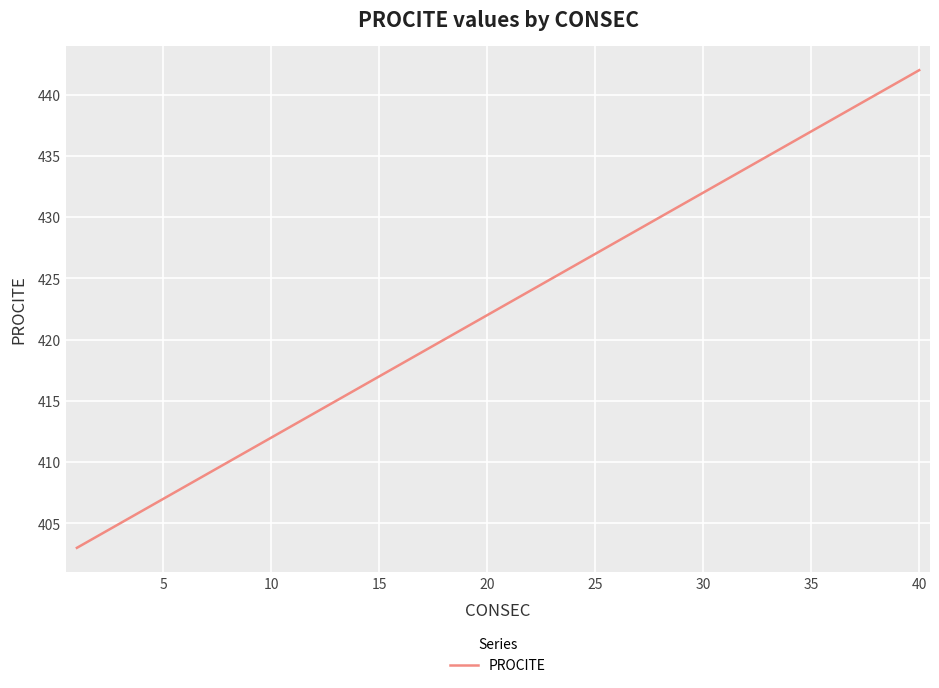

What is the difference between the maximum and minimum values?

39